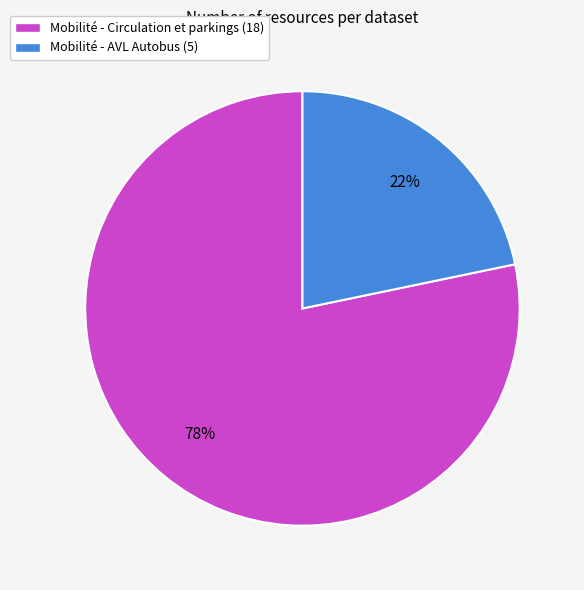

How many segments does this pie chart have?

2